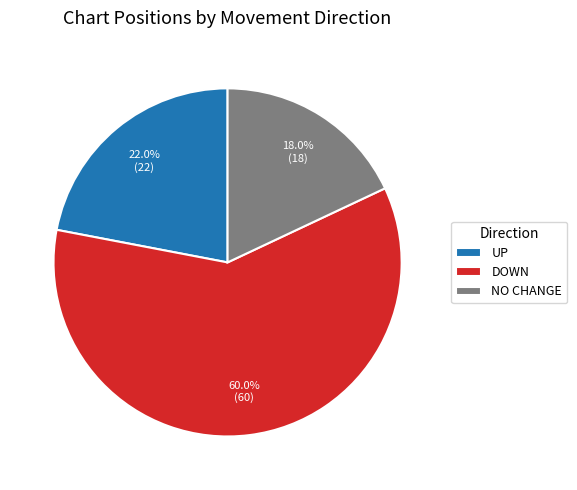

Approximately how many times larger is the value at NO CHANGE compared to UP?

0.8